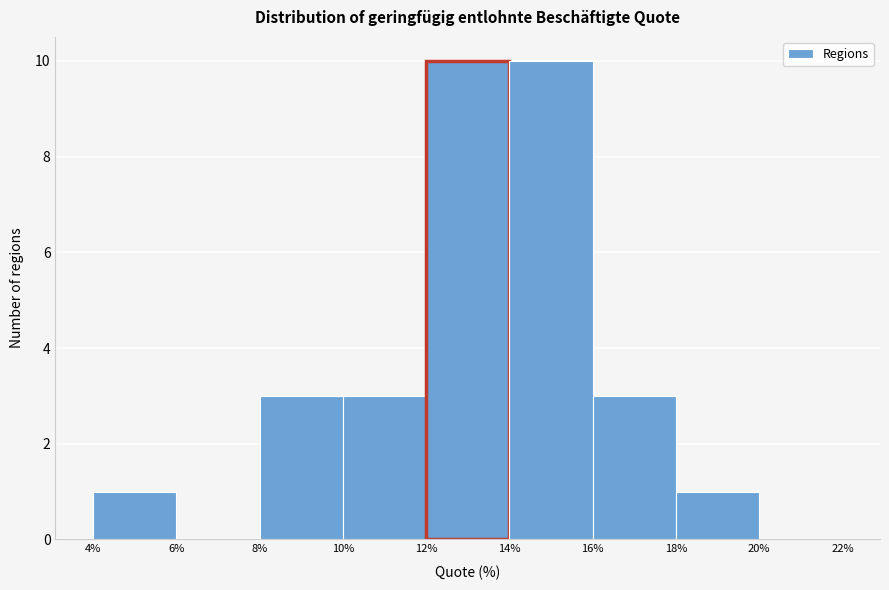

Reading left to right, transcribe this chart: for each bar, give the range it covers on the x-axis and its height. The values are not printed on the chart, so give them approximately, as read against the axis.

4% to 6%: 1
6% to 8%: 0
8% to 10%: 3
10% to 12%: 3
12% to 14%: 10
14% to 16%: 10
16% to 18%: 3
18% to 20%: 1
20% to 22%: 0